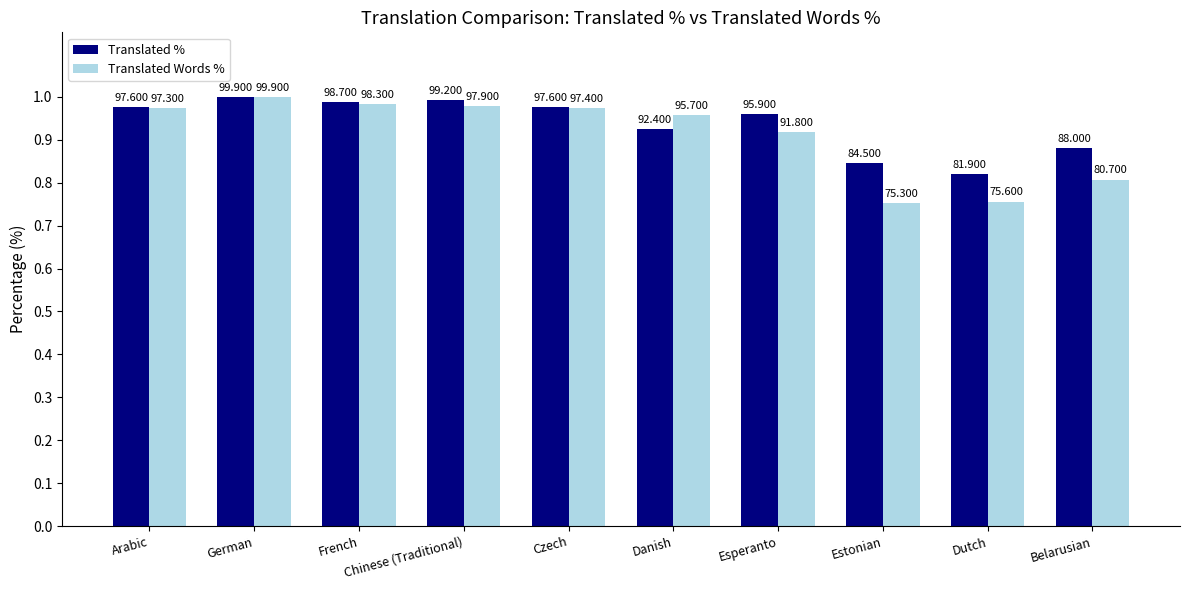

Are the bars horizontal?

No